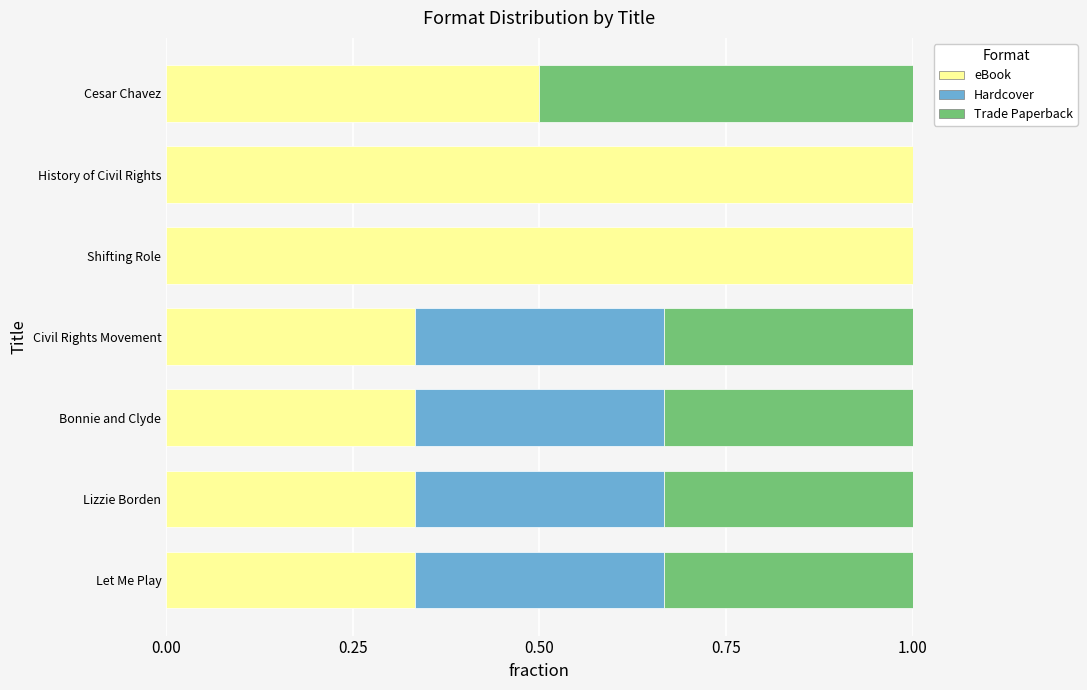

What are all the series names shown in the legend?

eBook, Hardcover, Trade Paperback